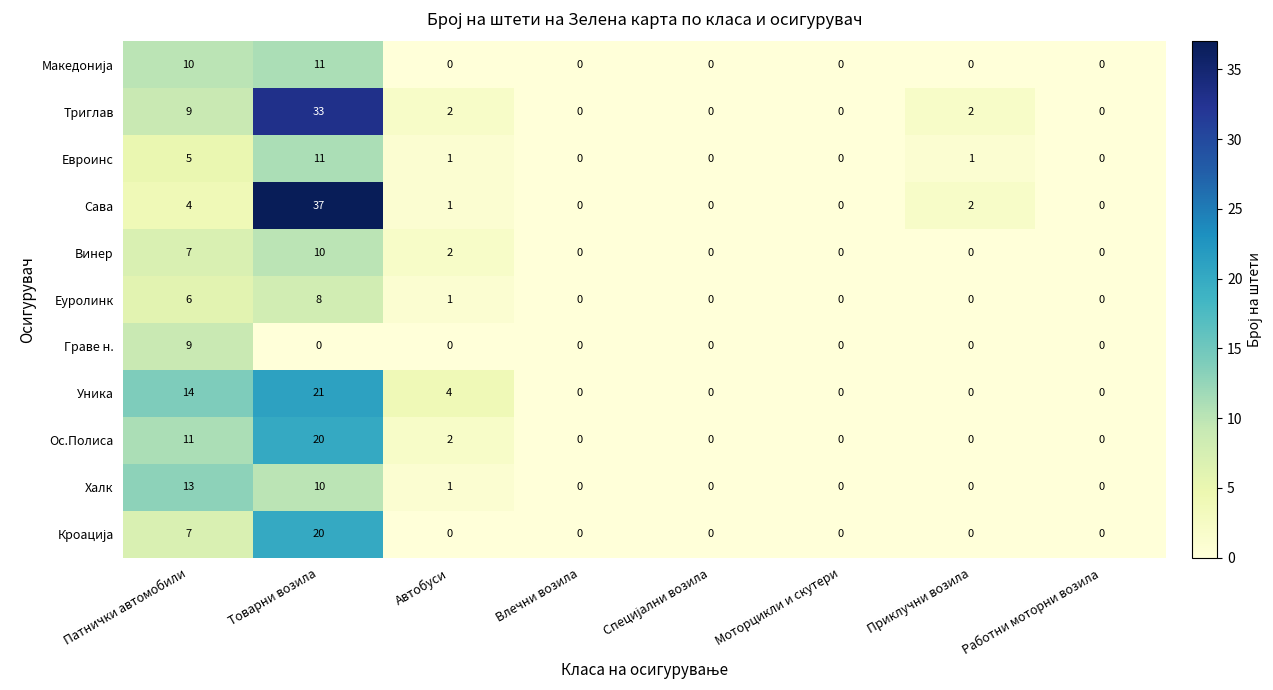

What is the difference between the second highest and minimum values in the Уника series?

14